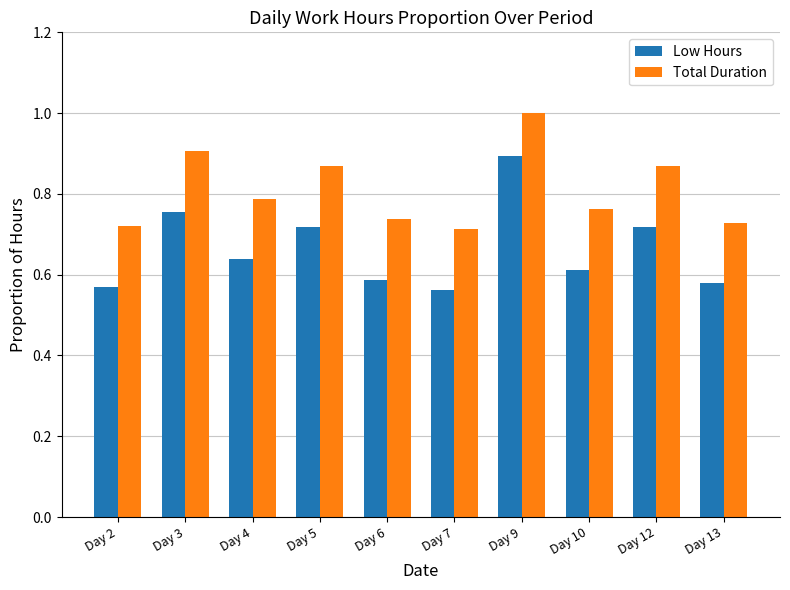

Between Day 6 and Day 9, which series saw the biggest shift?

Low Hours